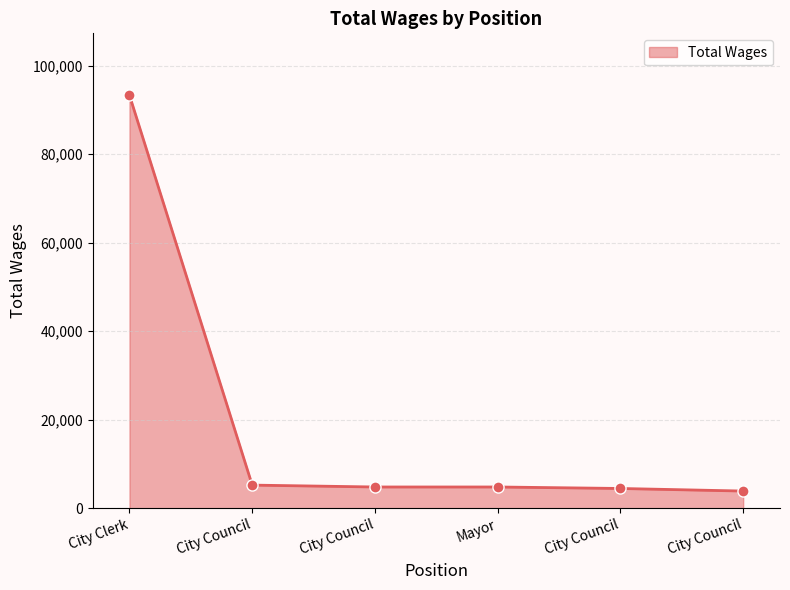

How many values are below 4800?

2